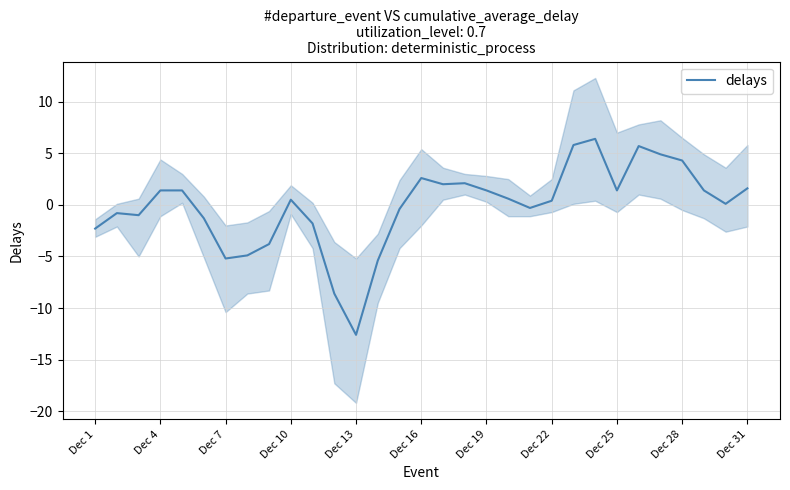

At which label does delays reach its minimum?

Dec 13